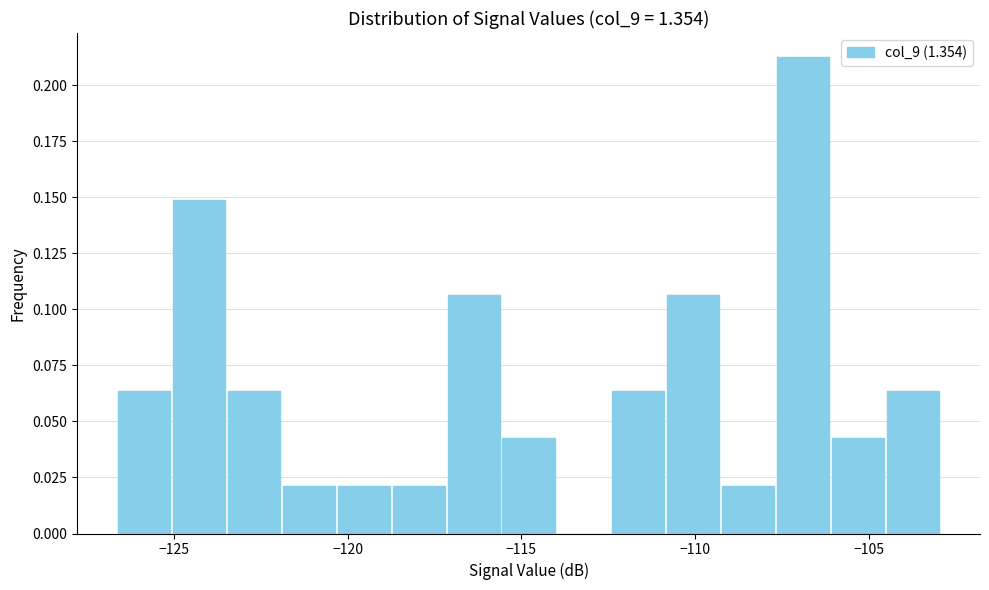

Read against the x-axis, roughly where is the centre of the tallest bar?

-107.0